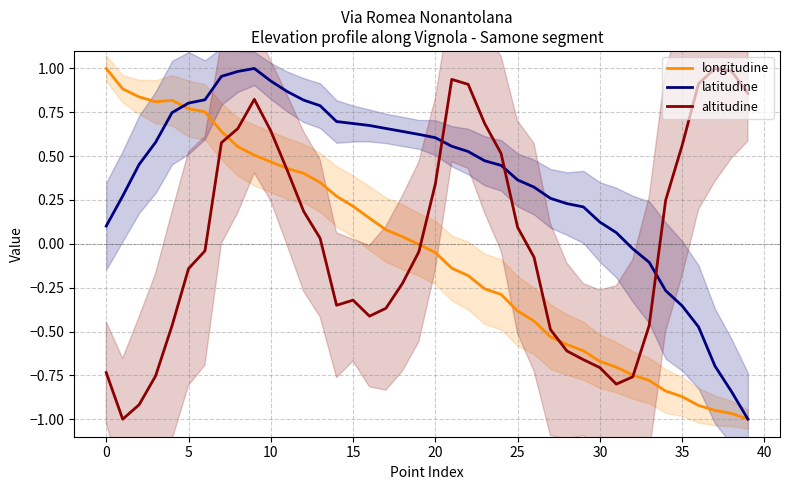

Does the chart have visible grid lines?

Yes